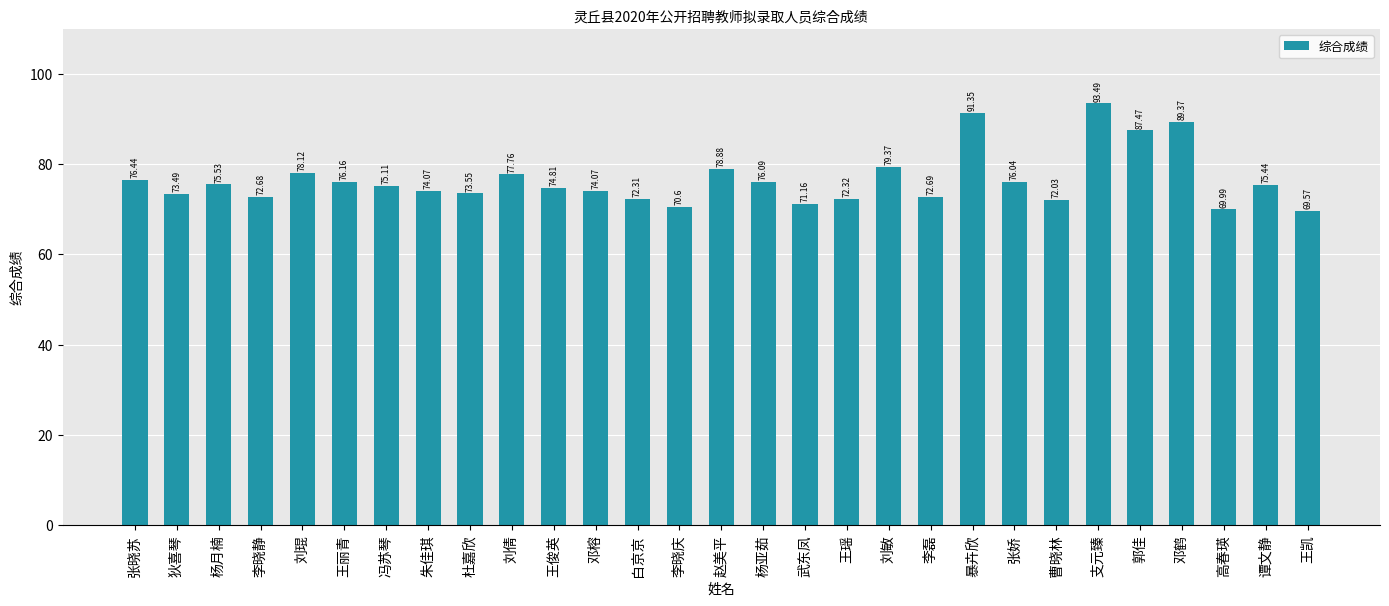

Is it true that the value at 冯苏琴 is 48.9?

False